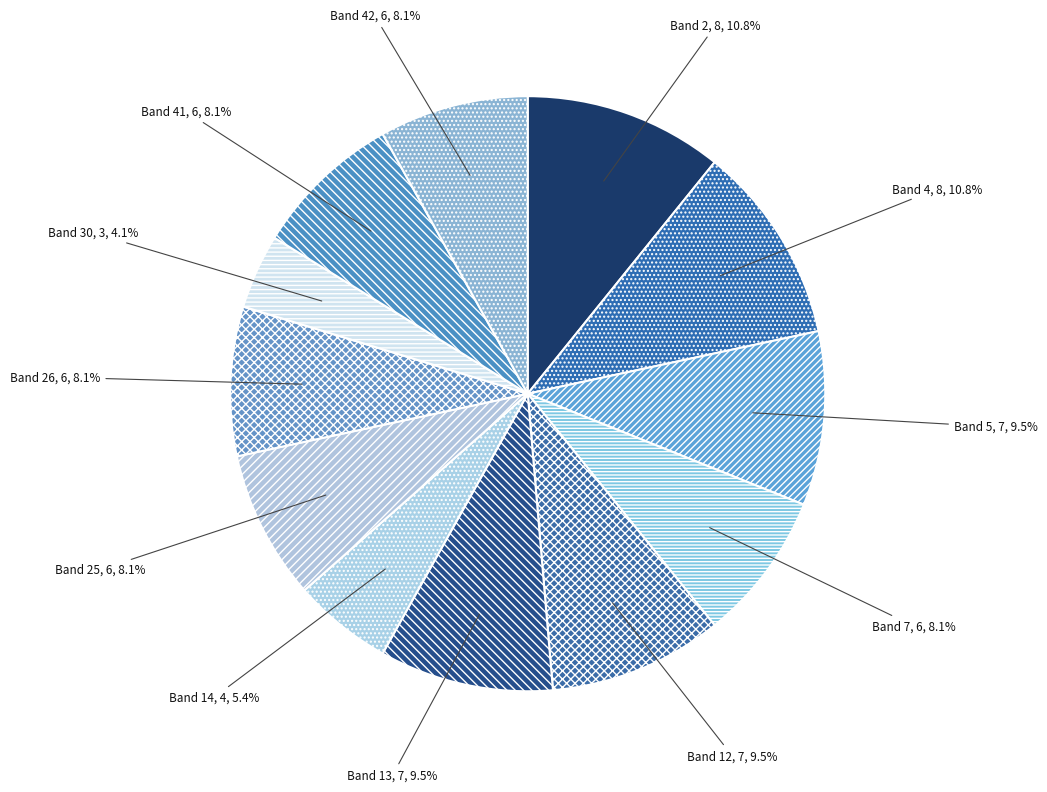

Does Band 5 account for over 50% of the chart?

No